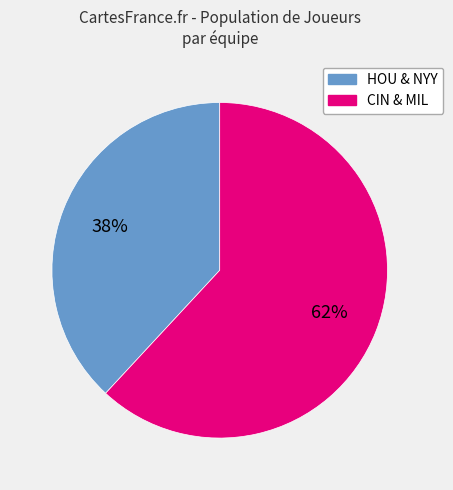

Does any single category account for the majority?

Yes